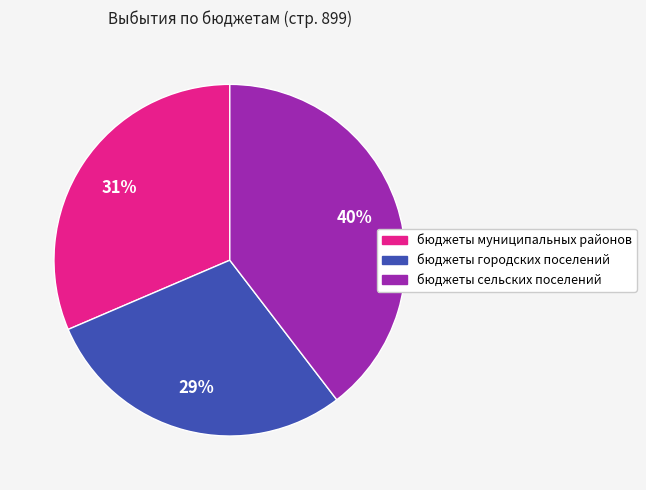

To the nearest percent, what portion does бюджеты муниципальных районов represent?

31%